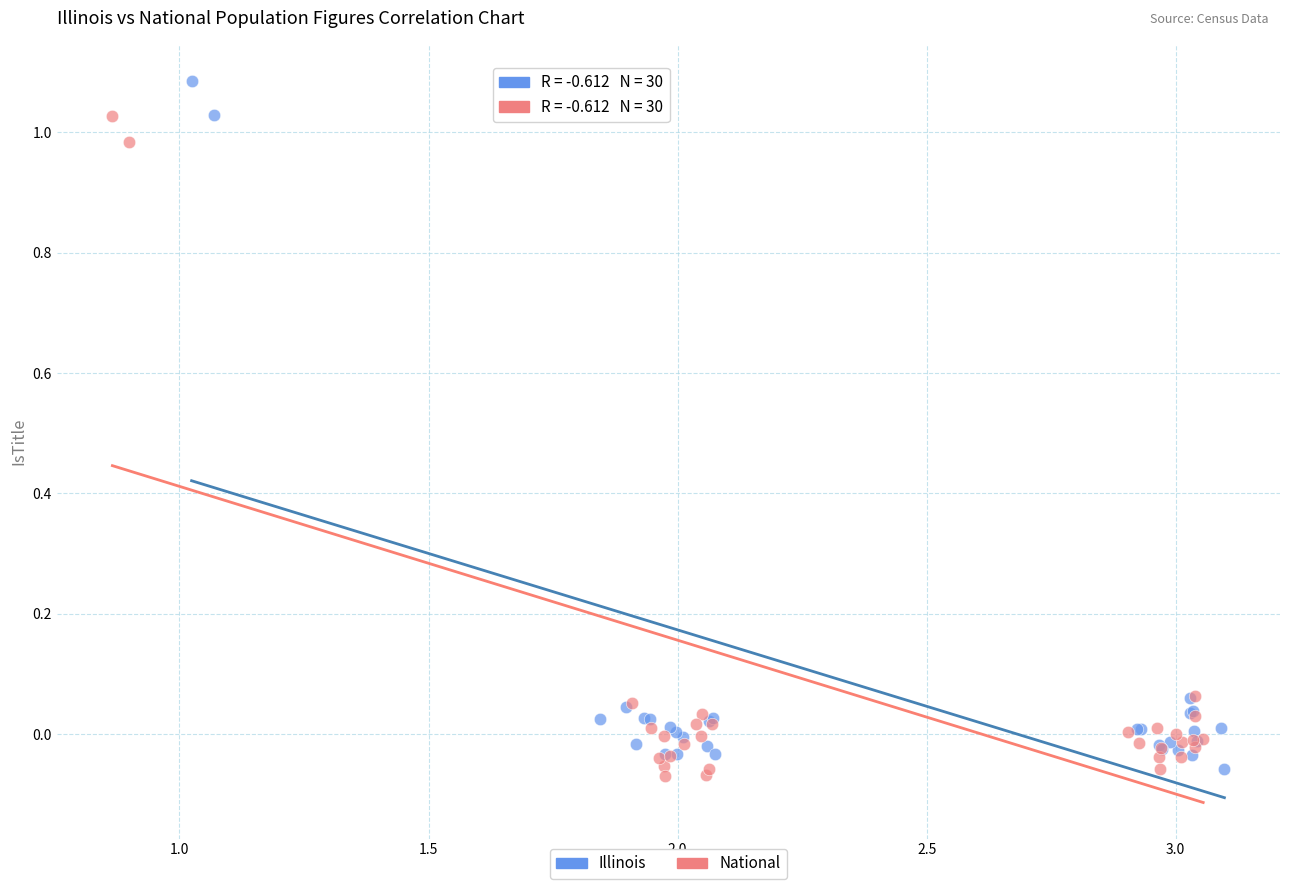

Which series has the widest spread of Y values?

Illinois